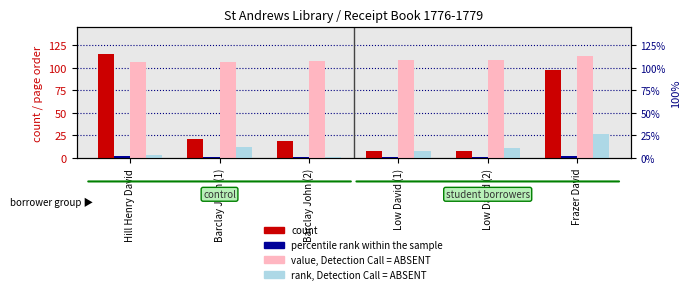

How many groups of bars are there?

6